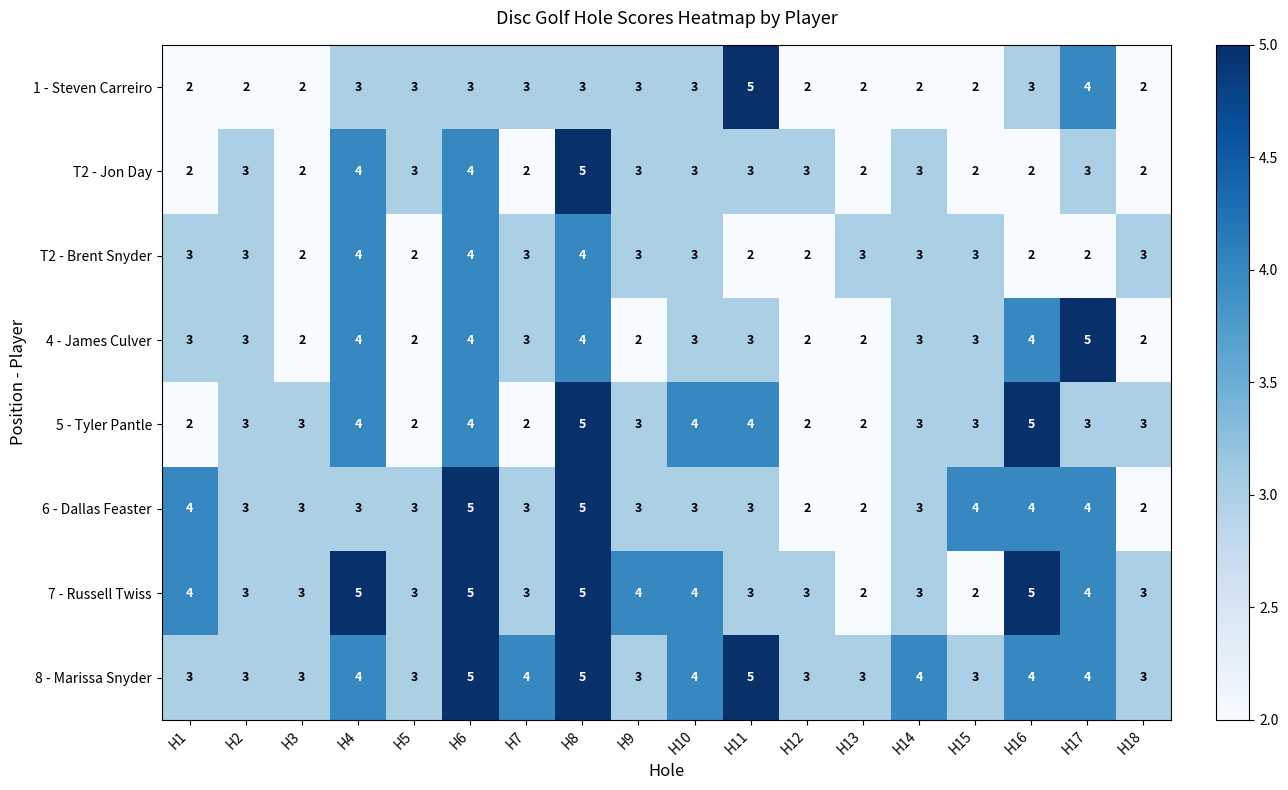

What is the approximate value of 6 - Dallas Feaster at H5?

3